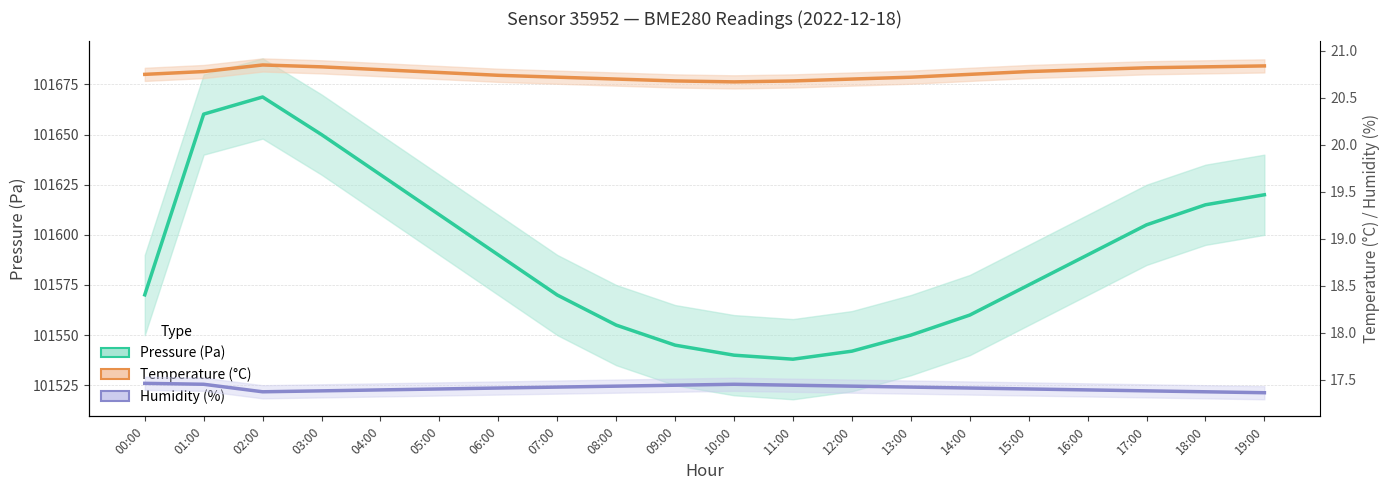

Reading left to right, extract all data points from this chart.

Pressure (Pa): 101570.1	101660.2	101668.8	101650.0	101630.0	101610.0	101590.0	101570.0	101555.0	101545.0	101540.0	101538.0	101542.0	101550.0	101560.0	101575.0	101590.0	101605.0	101615.0	101620.0
Temperature (°C): 20.8	20.8	20.9	20.8	20.8	20.8	20.7	20.7	20.7	20.7	20.7	20.7	20.7	20.7	20.8	20.8	20.8	20.8	20.8	20.8
Humidity (%): 17.5	17.4	17.4	17.4	17.4	17.4	17.4	17.4	17.4	17.4	17.4	17.4	17.4	17.4	17.4	17.4	17.4	17.4	17.4	17.4